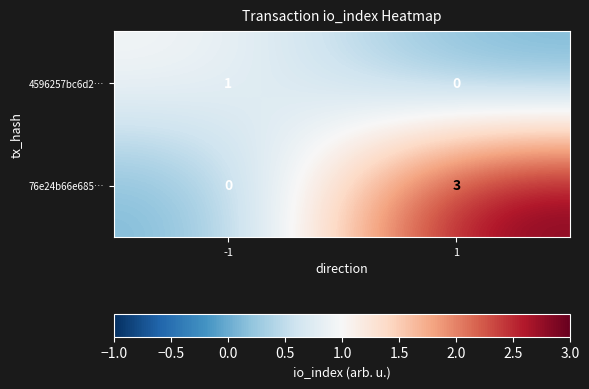

Which series has the largest total across all categories?

76e24b66e685…